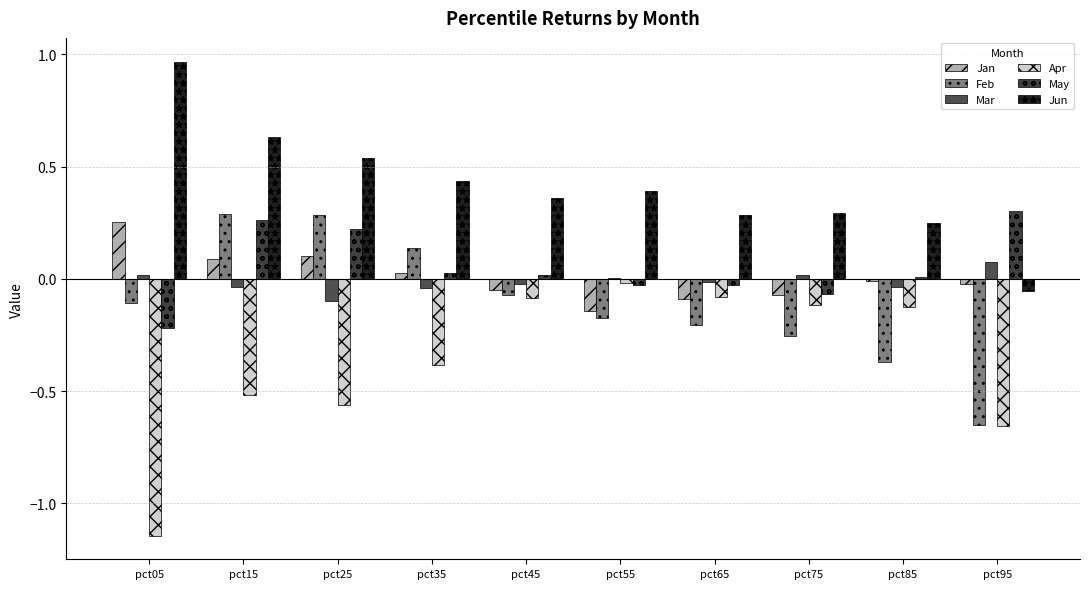

What is the spread (max minus min) of values at pct25?

1.1